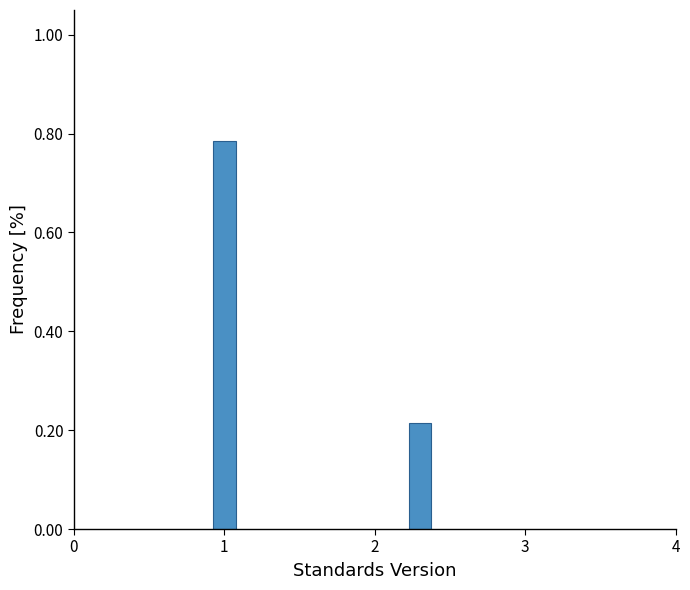

List the labels in order of value, smallest first.

2, 1